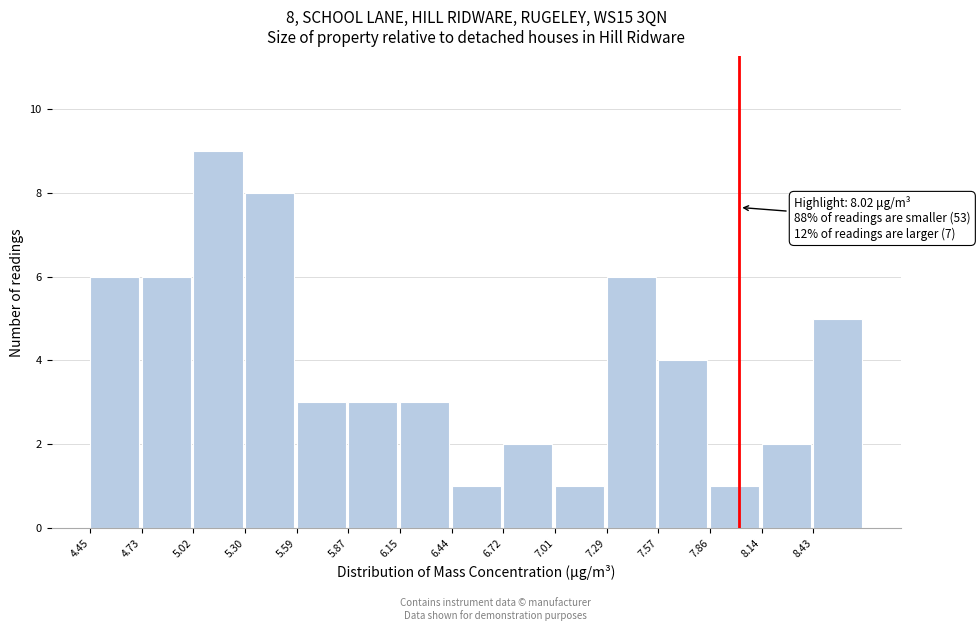

Which range on the x-axis has the tallest bar?

5.00 to 5.30